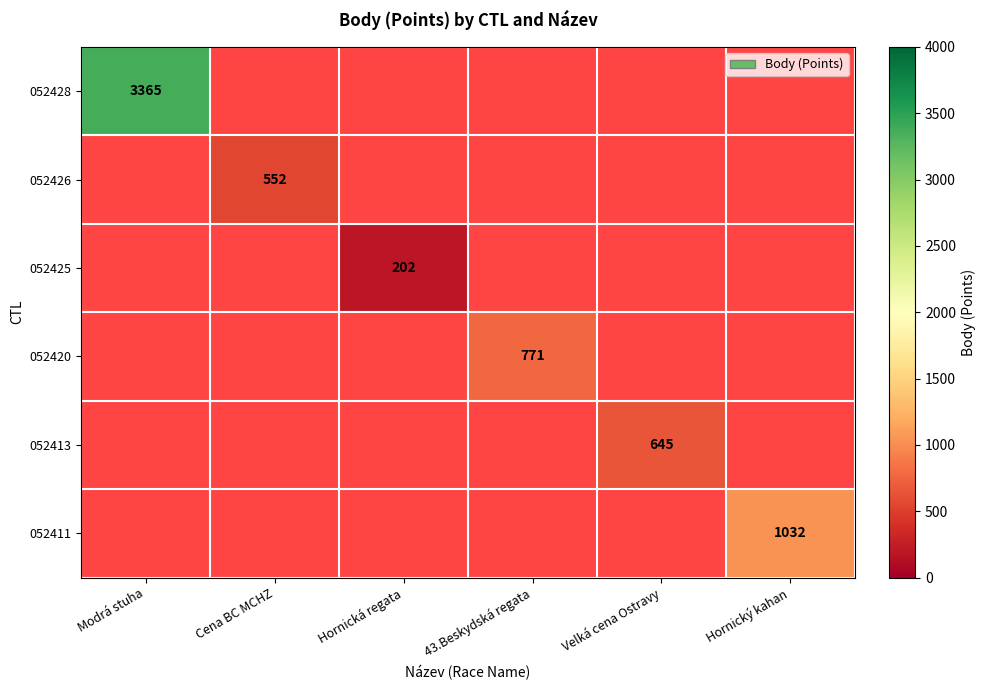

The value of 052425 at Hornická regata is 85. True or false?

False